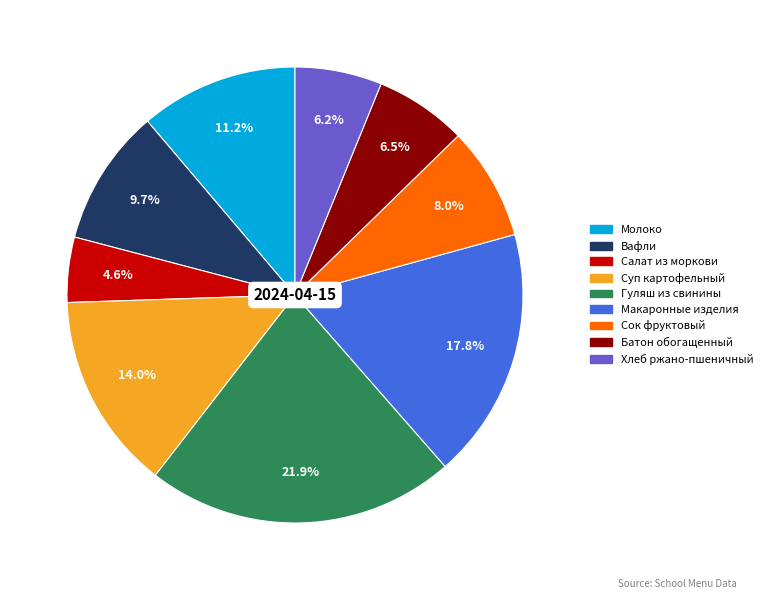

Which slice is the smallest?

Салат из моркови